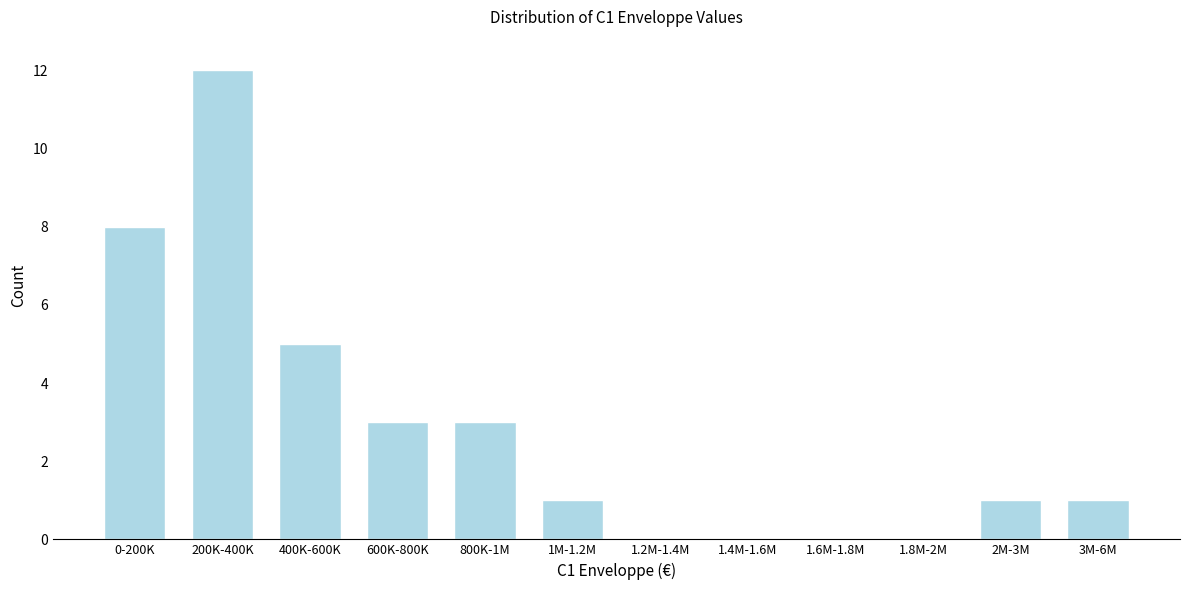

Reading left to right, what are all the values shown in this chart?

0-200K=8	200K-400K=12	400K-600K=5	600K-800K=3	800K-1M=3	1M-1.2M=1	1.2M-1.4M=0	1.4M-1.6M=0	1.6M-1.8M=0	1.8M-2M=0	2M-3M=1	3M-6M=1